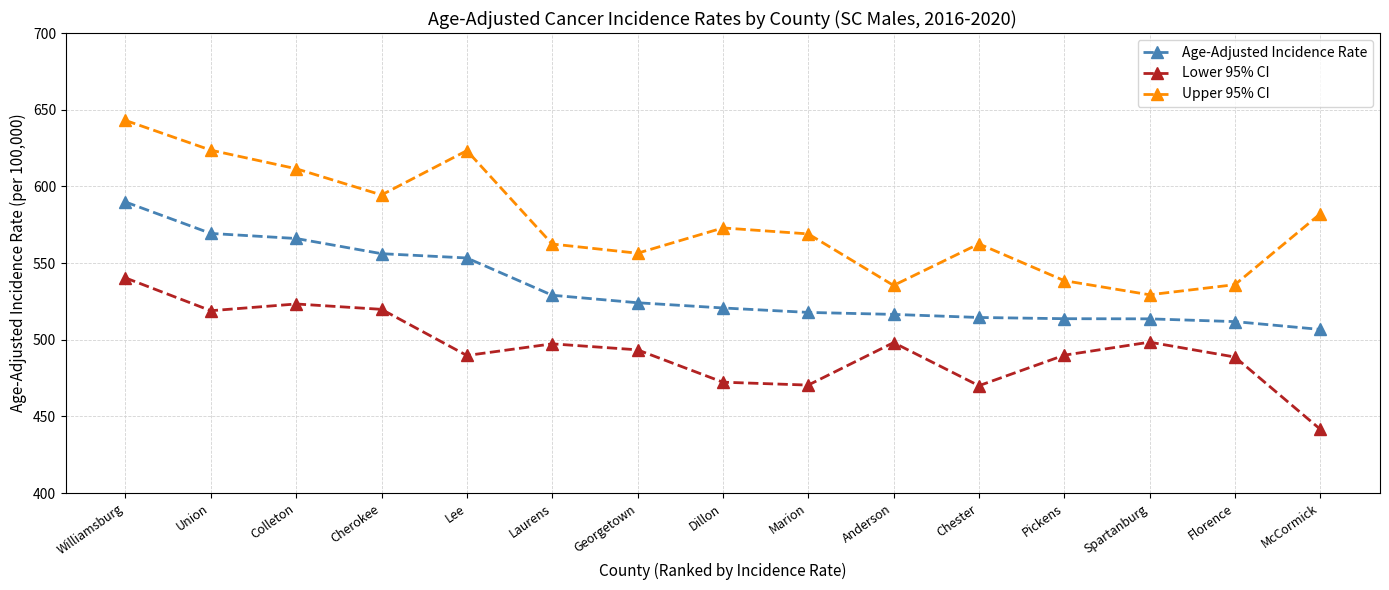

At which category is the sum across all series the highest?

Williamsburg